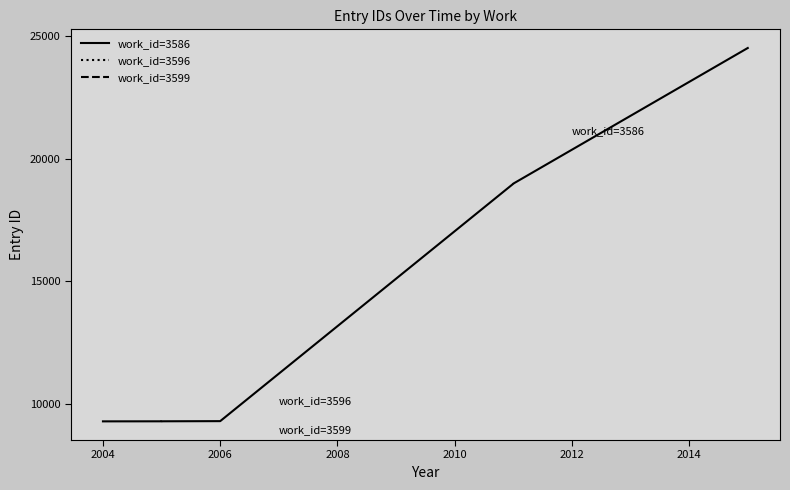

The value at 2016 is 7204. True or false?

False